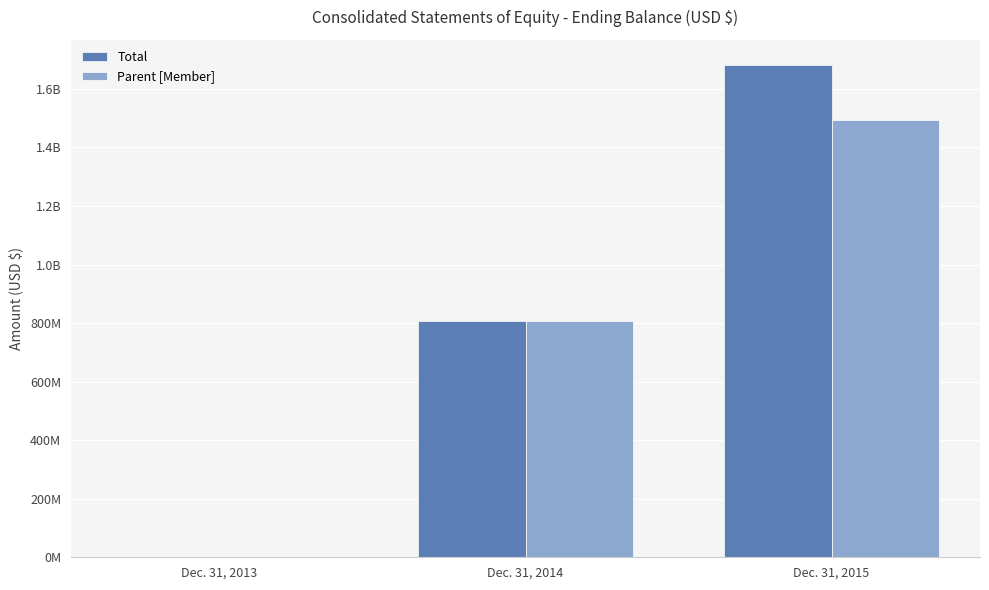

What are all the series names shown in the legend?

Total, Parent [Member]